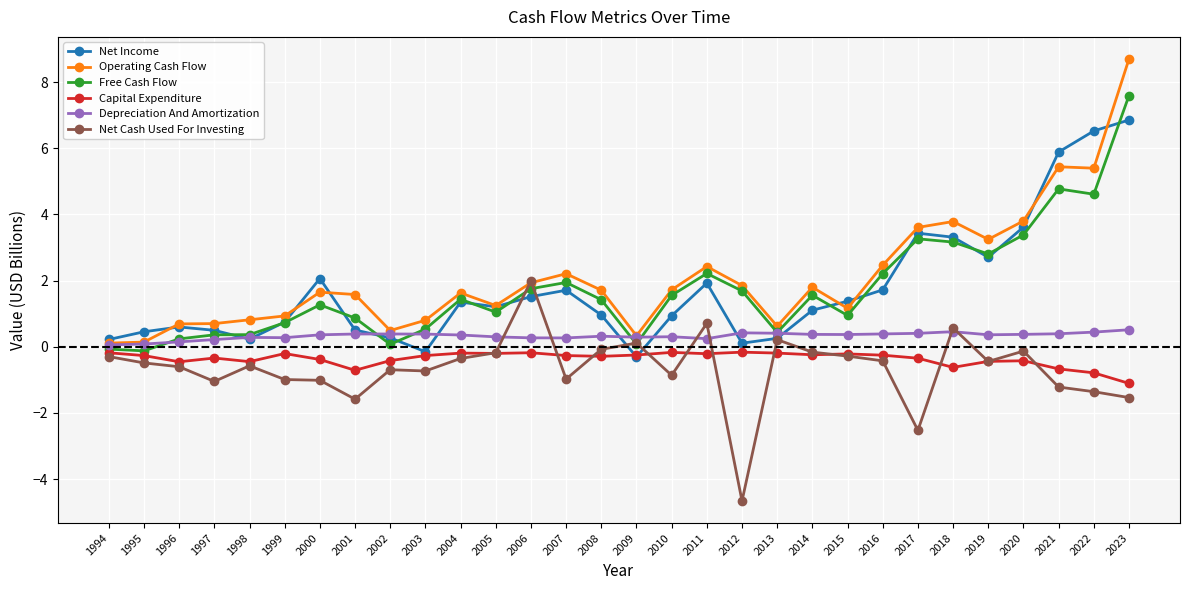

What are all the series names shown in the legend?

Net Income, Operating Cash Flow, Free Cash Flow, Capital Expenditure, Depreciation And Amortization, Net Cash Used For Investing